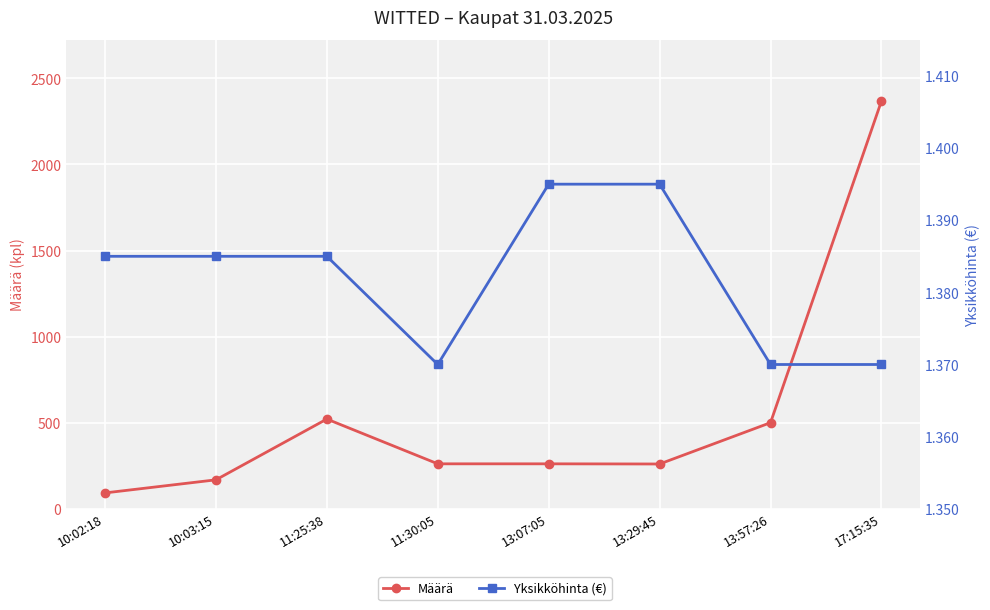

At how many categories does at least one series exceed 959?

1